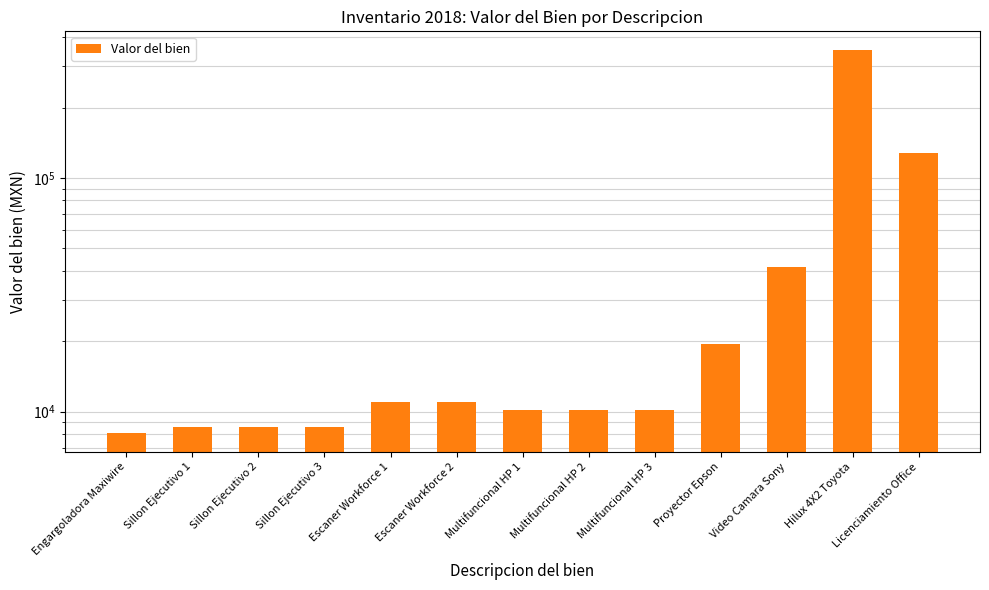

What is the label of the 8th bar from the left?

Multifuncional HP 2